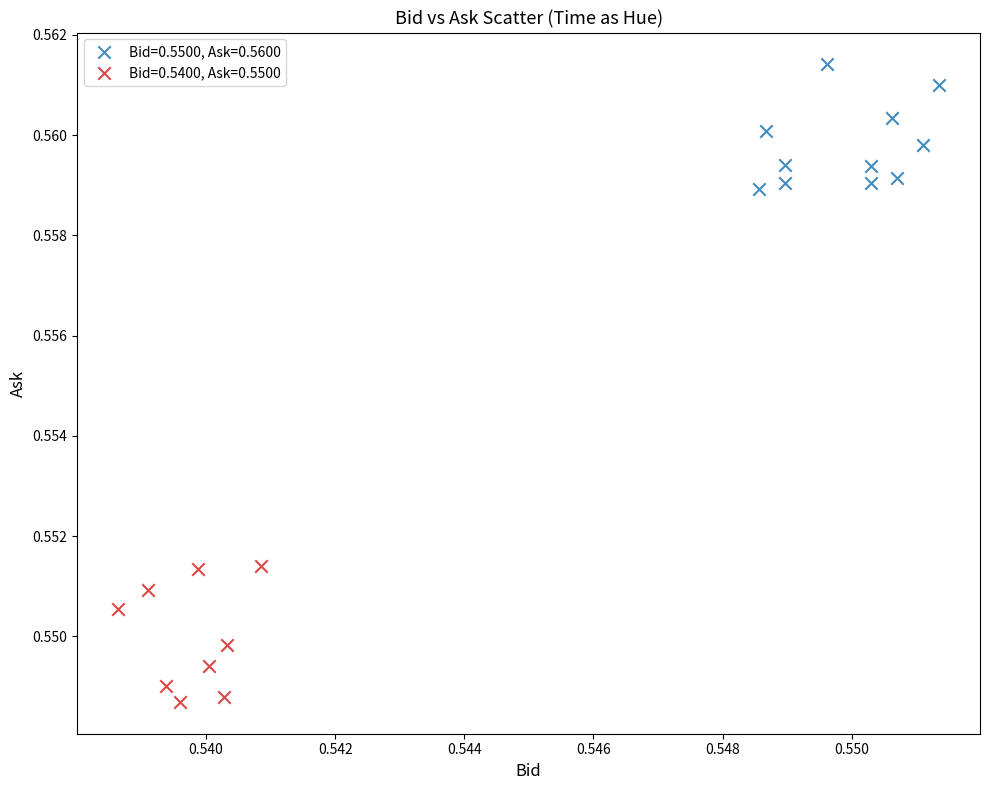

Which series reaches the minimum Y coordinate?

Bid=0.5400, Ask=0.5500